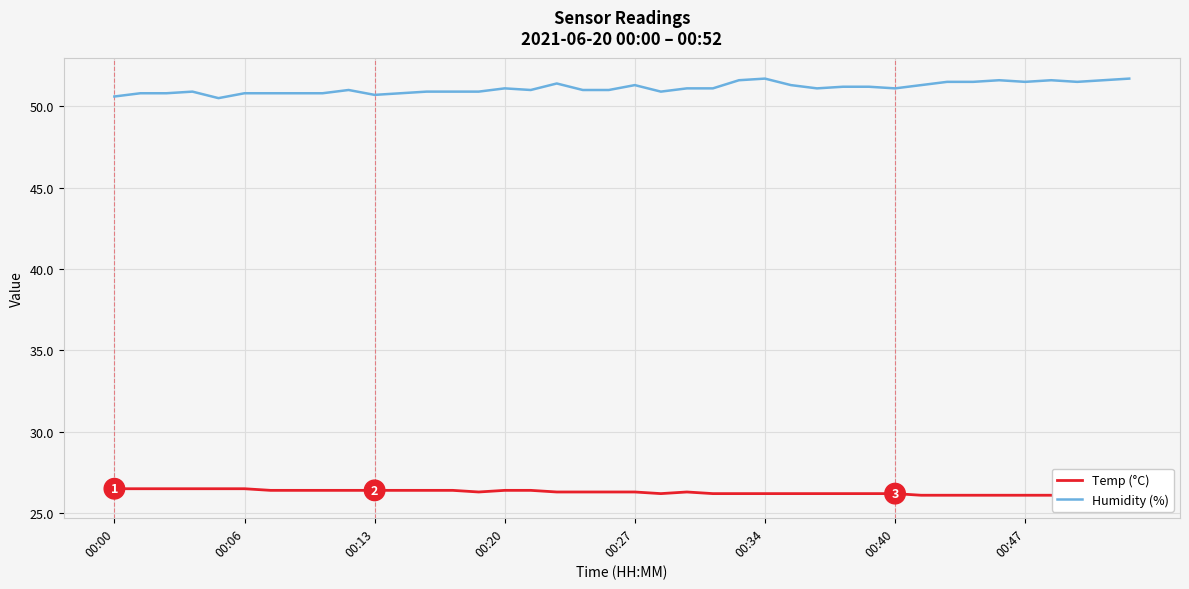

What is the spread (max minus min) of values at 33?

25.4